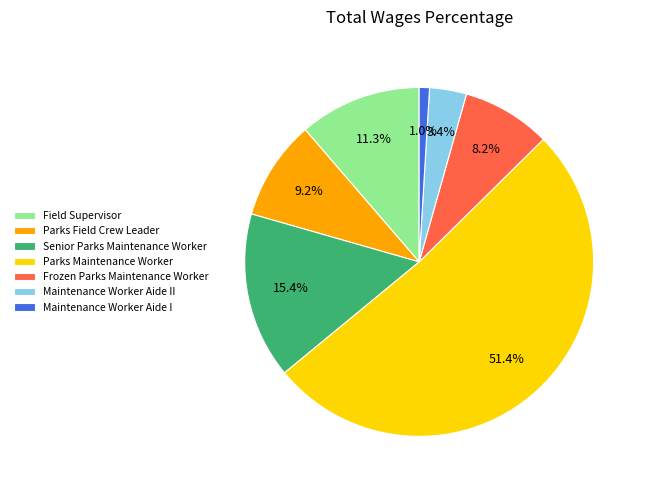

Combined, what portion of the pie is Maintenance Worker Aide I and Maintenance Worker Aide II?

4.4%